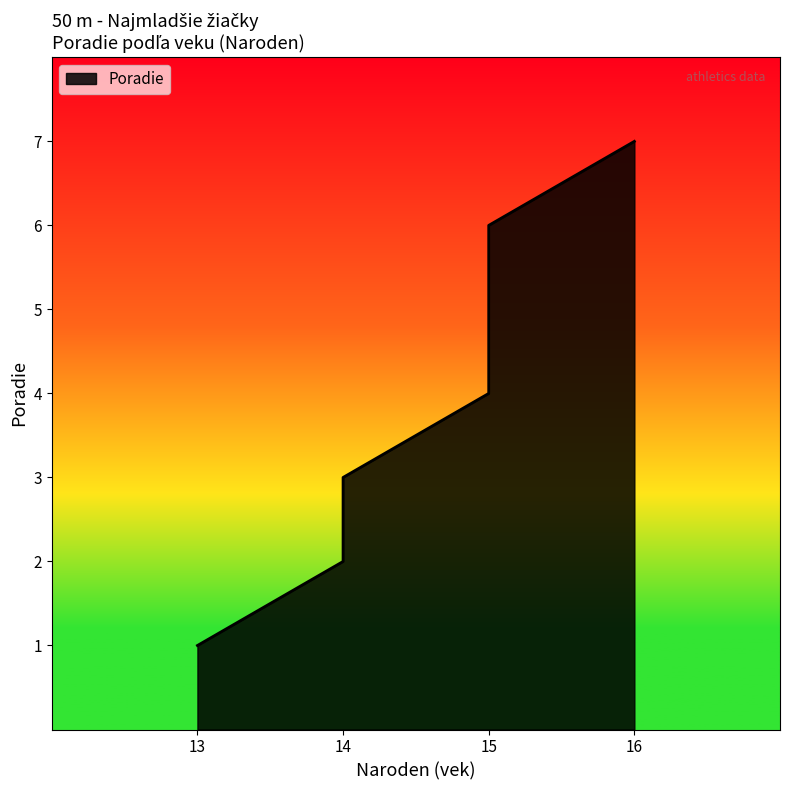

The chart shows a value of 2 at 14. True or false?

True